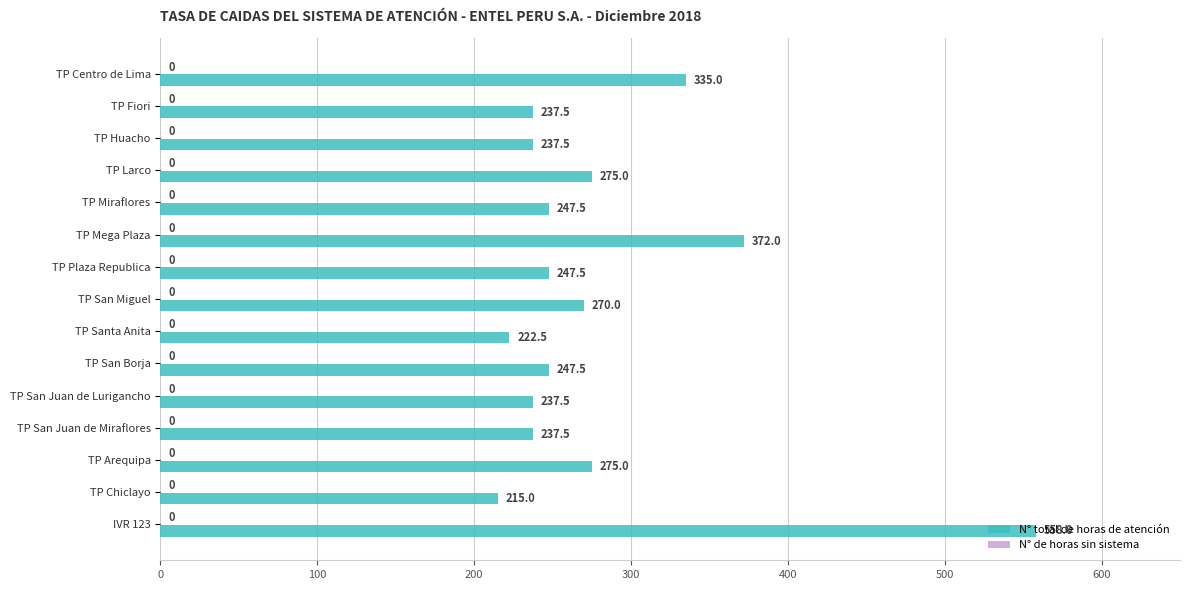

How many distinct data groups are displayed?

1